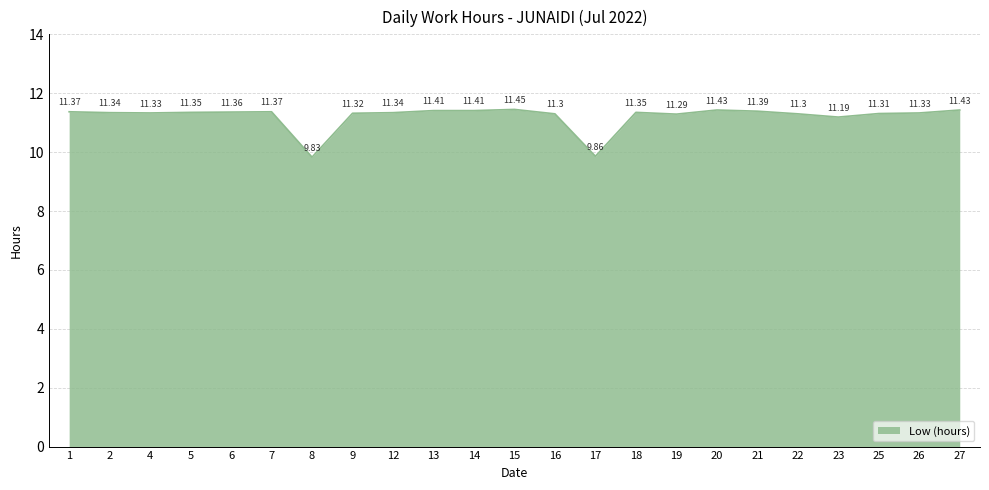

What is the sum of all values?

258.1